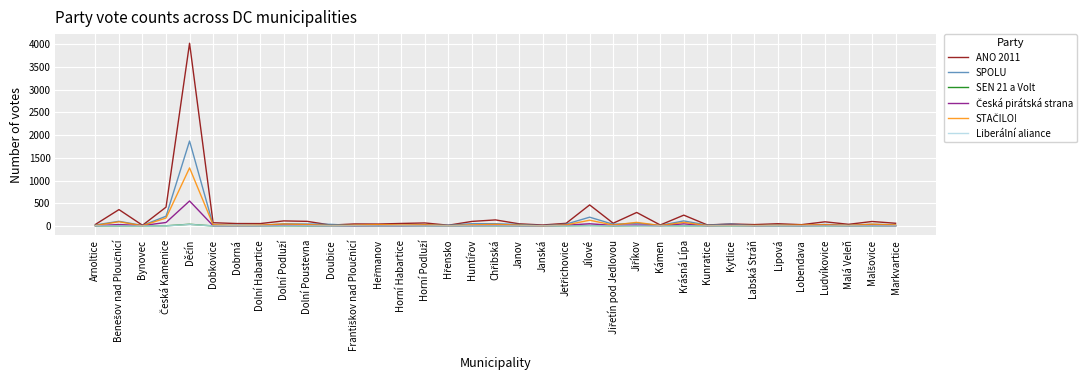

Which series has the widest spread of values?

ANO 2011